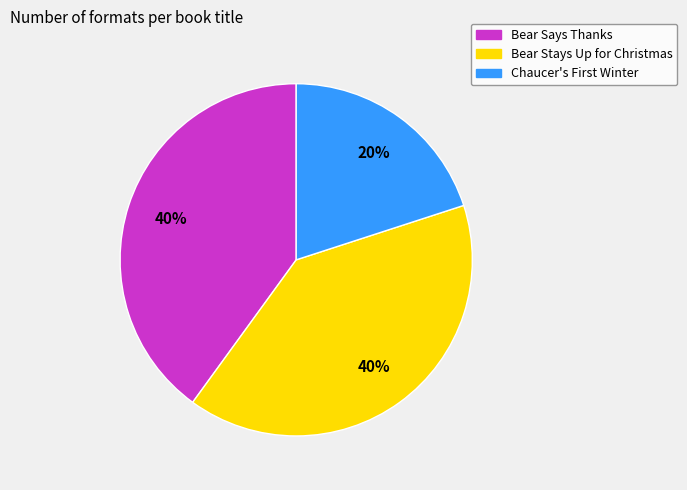

How many segments does this pie chart have?

3